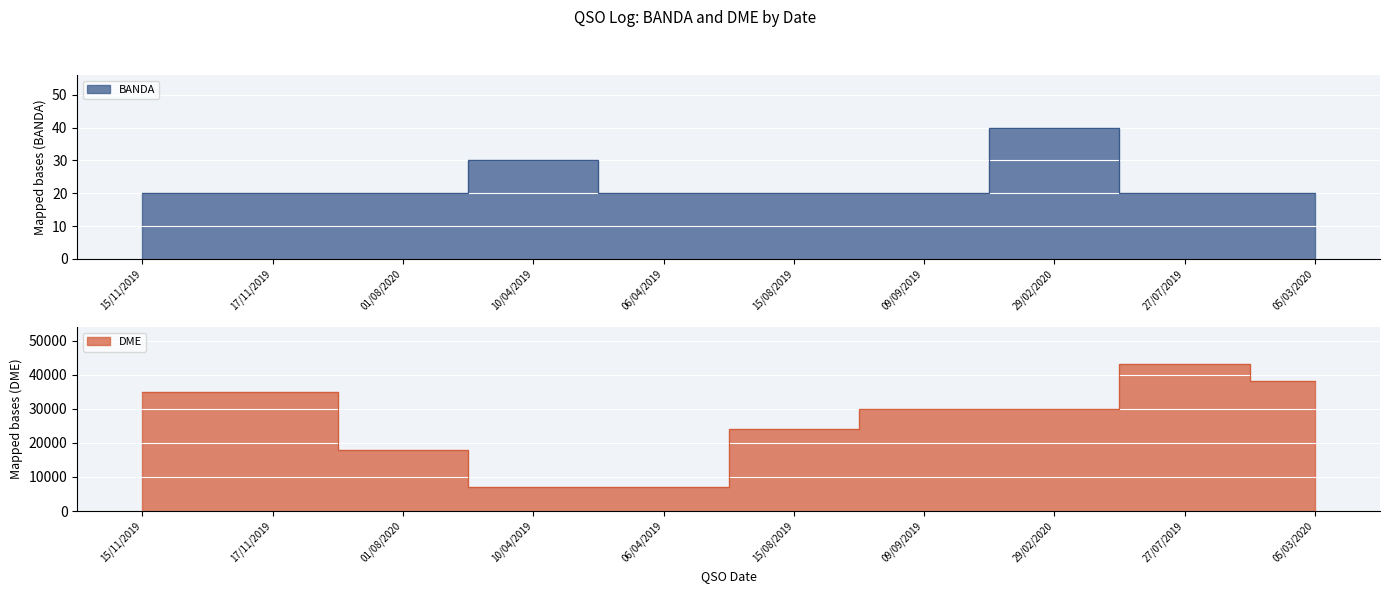

Reading left to right, list all the values displayed in this chart.

BANDA: 15/11/2019=20	17/11/2019=20	01/08/2020=20	10/04/2019=30	06/04/2019=20	15/08/2019=20	09/09/2019=20	29/02/2020=40	27/07/2019=20	05/03/2020=20
DME: 15/11/2019=35009	17/11/2019=35019	01/08/2020=18042	10/04/2019=7006	06/04/2019=7053	15/08/2019=24110	09/09/2019=30015	29/02/2020=30029	27/07/2019=43116	05/03/2020=38050